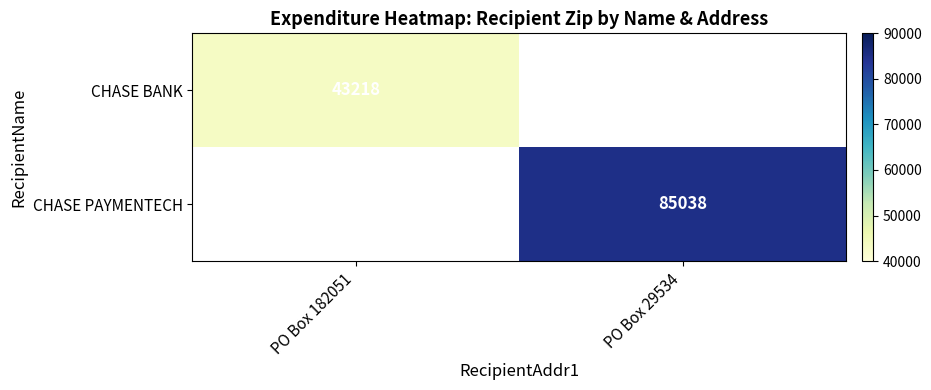

The value of CHASE PAYMENTECH at PO Box 29534 is 44994. True or false?

False